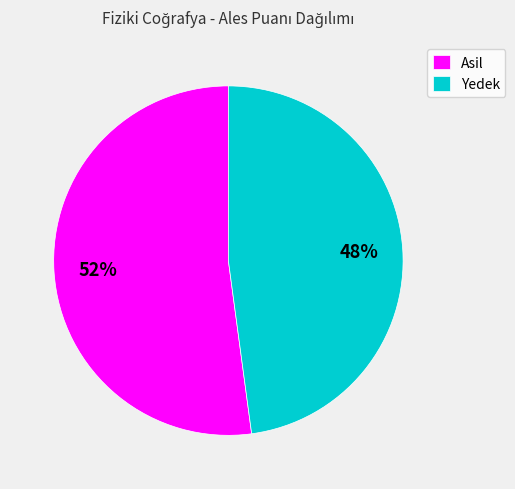

Which slice is the largest?

Asil